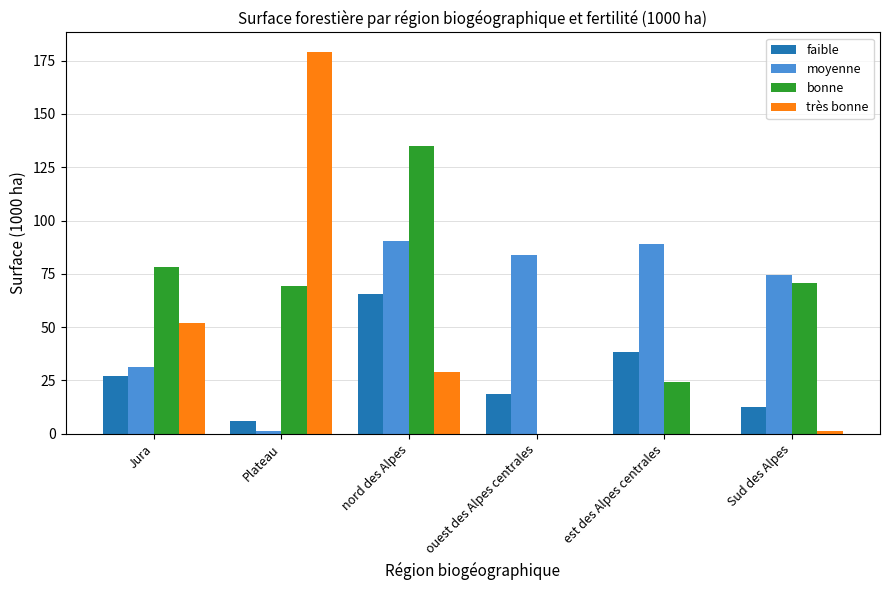

Which label corresponds to the largest value in the chart?

Plateau